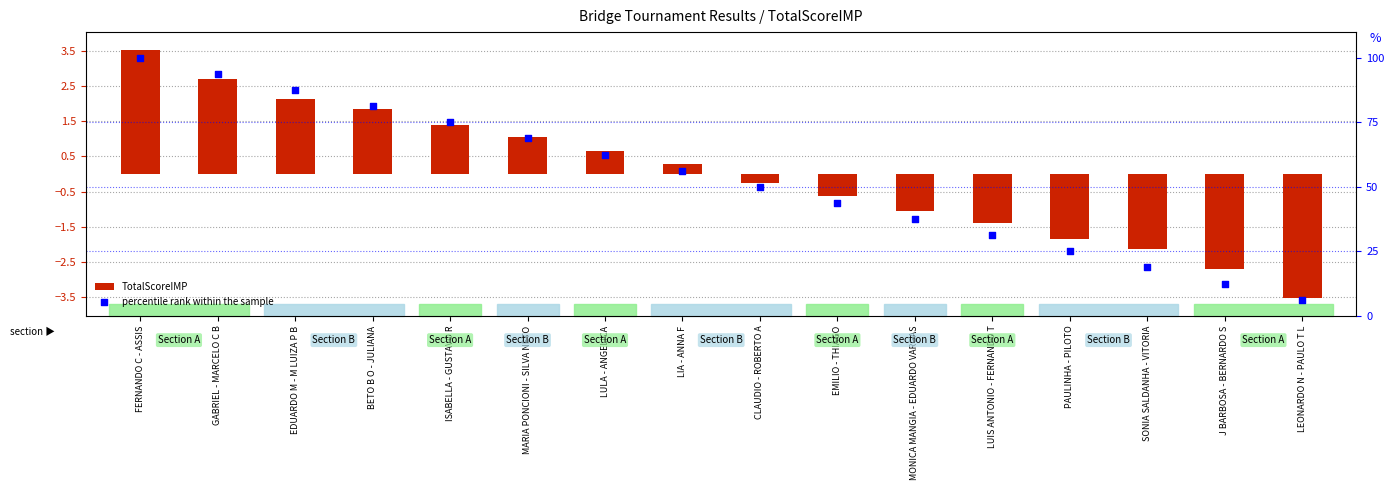

Which series has the largest Y range (max minus min)?

percentile rank within the sample